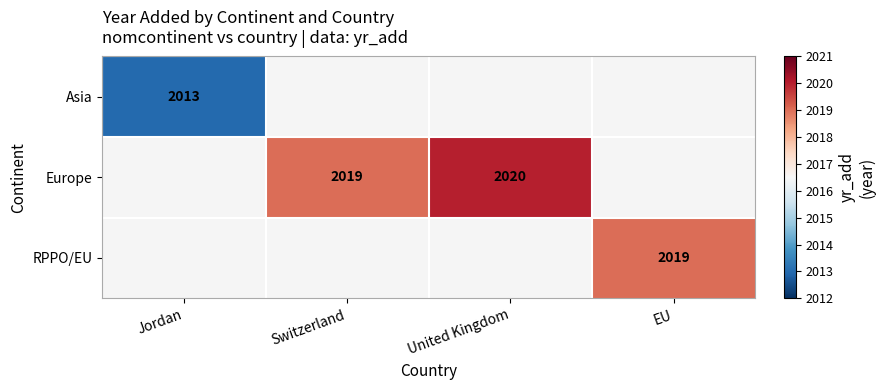

Is it true that Europe equals 2020 at United Kingdom?

True